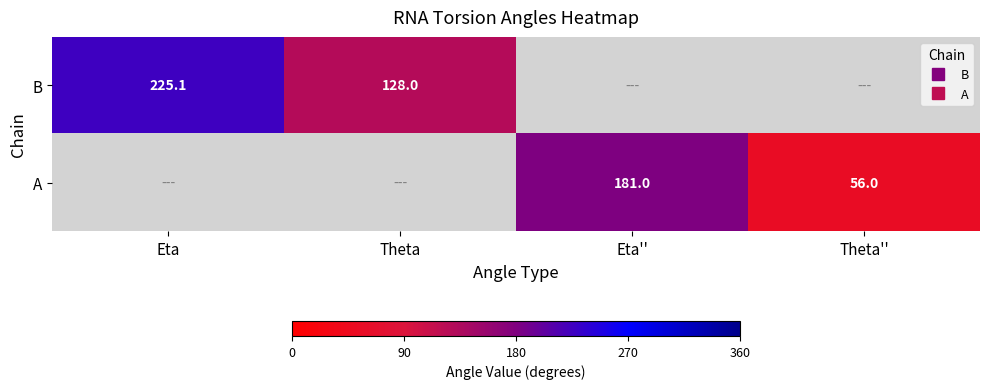

Is the value of A at Theta greater than the value of B at Eta''?

No